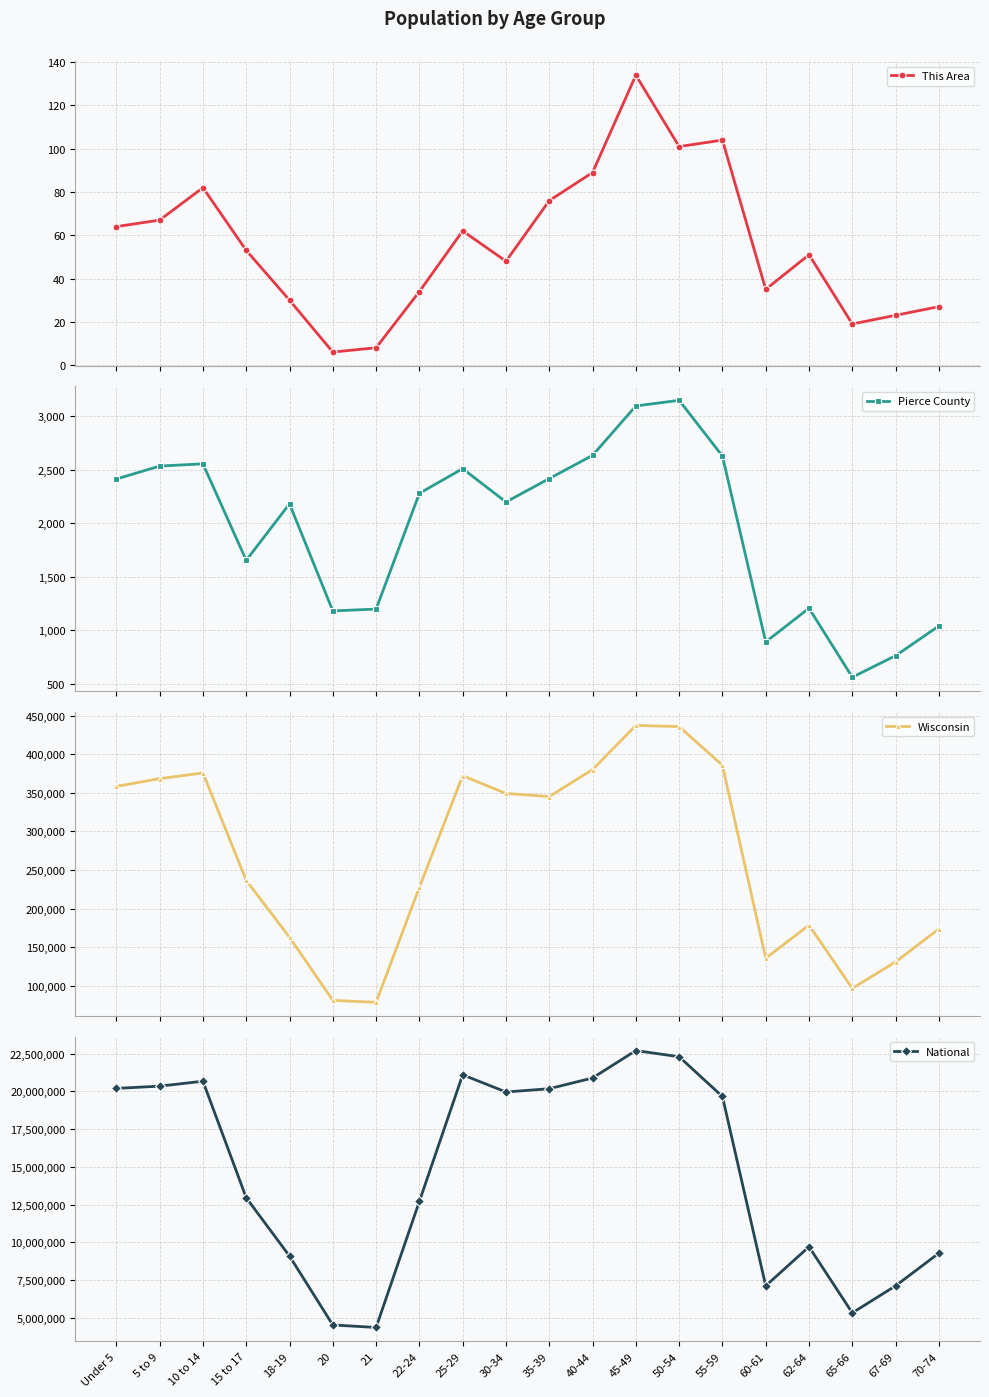

Is it true that National equals 20348657 at 5 to 9?

True